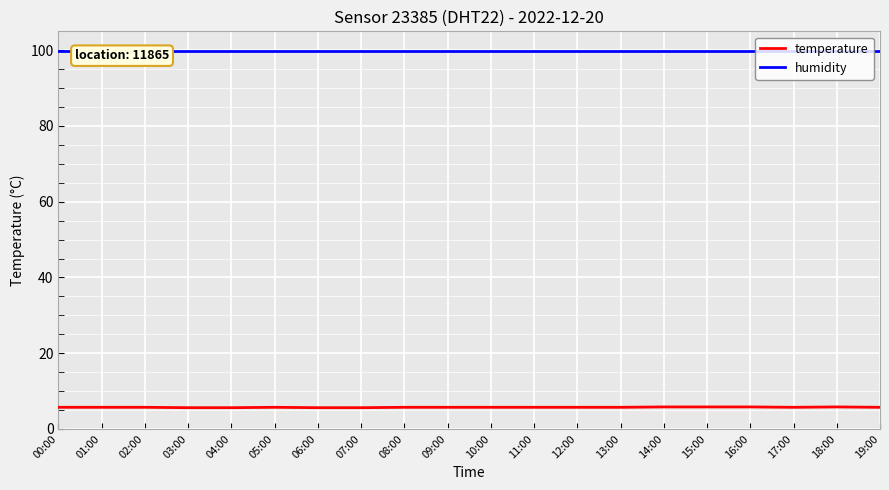

True or false: humidity has more than 0 points higher than both neighbors.

False